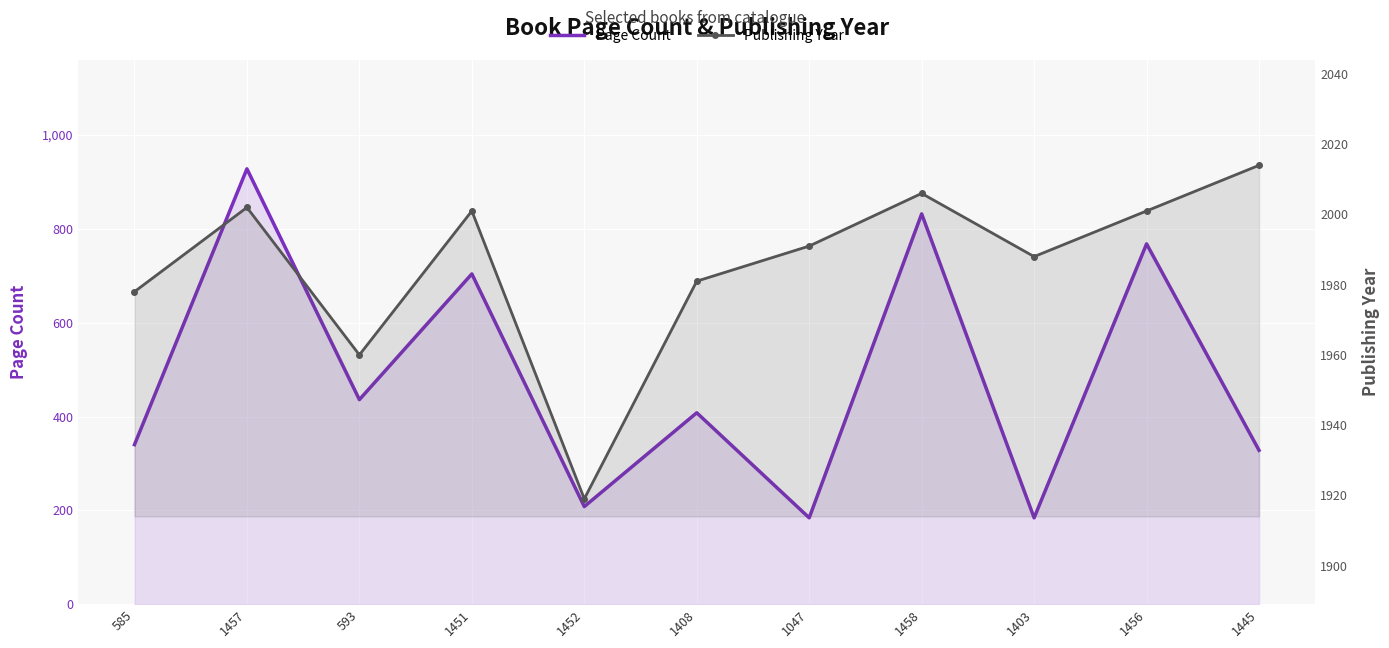

Which series has the widest spread of values?

Page Count